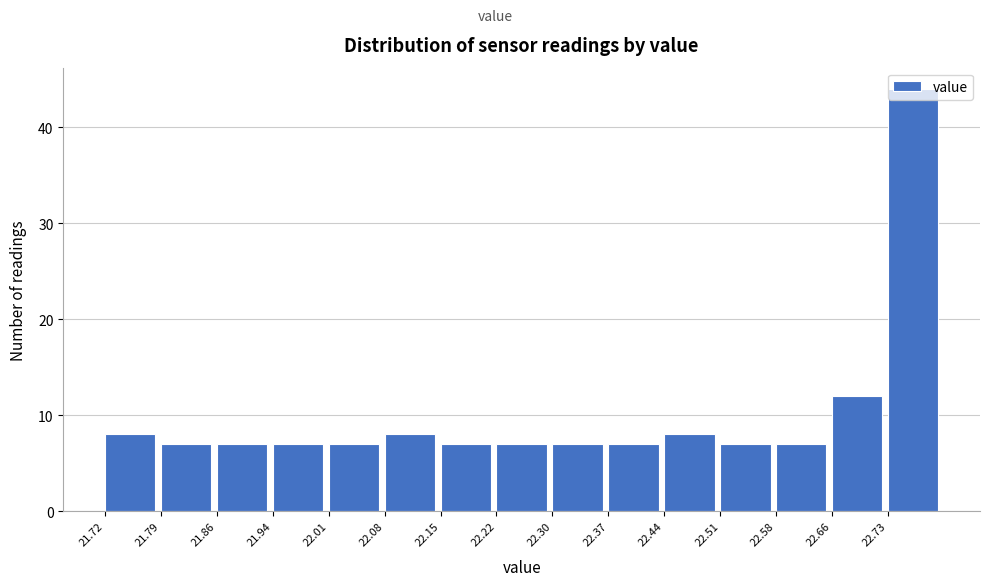

What is the height of the bar covering 21.720 to 21.792 on the x-axis? Neither the bar edges nor the heights are printed on the chart, so give them approximately, as read against the axes.

8